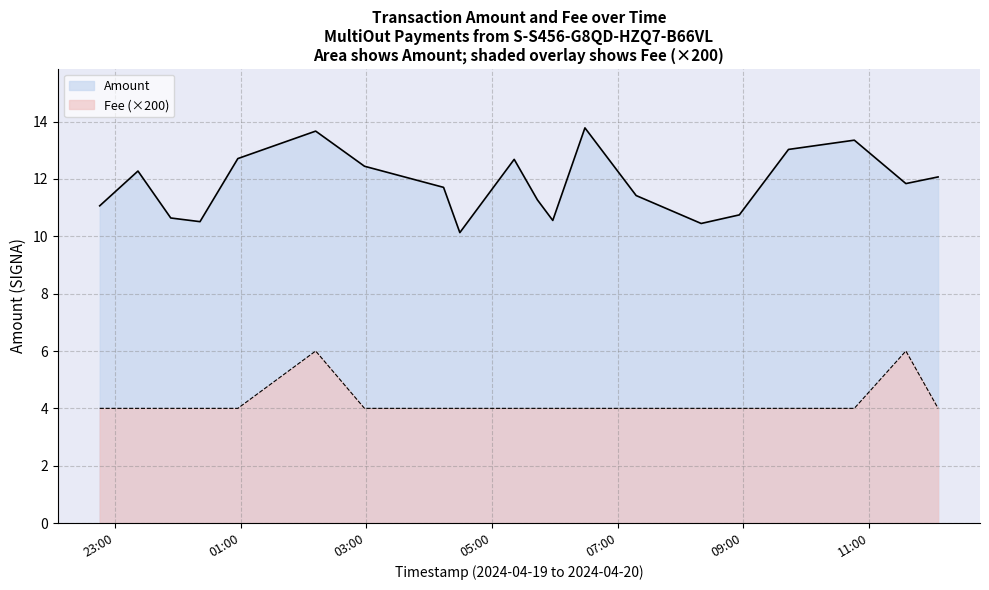

How many interior local valleys does the Amount series have?

5